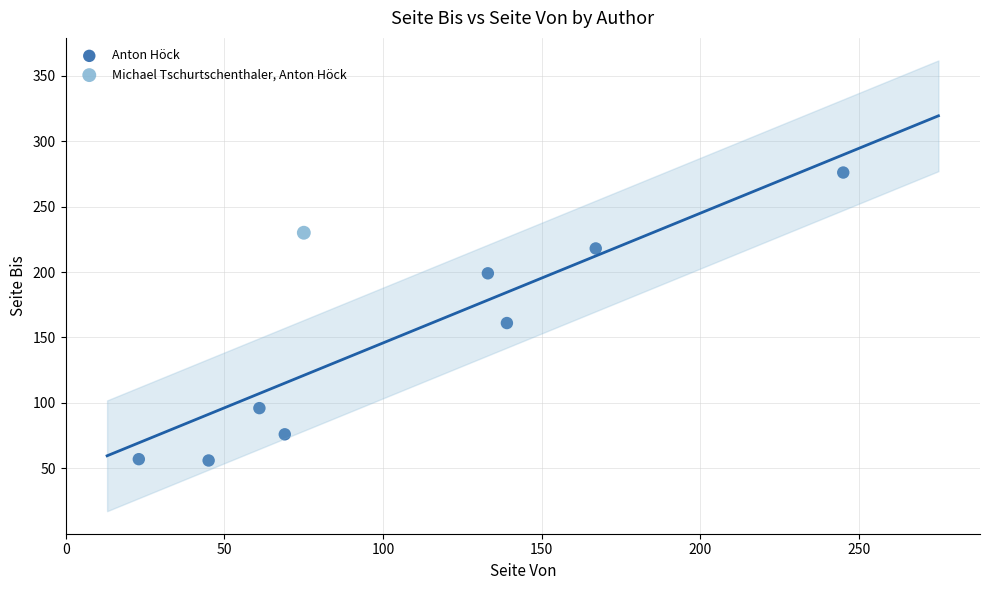

What are all the series names shown in the legend?

Anton Höck, Michael Tschurtschenthaler, Anton Höck